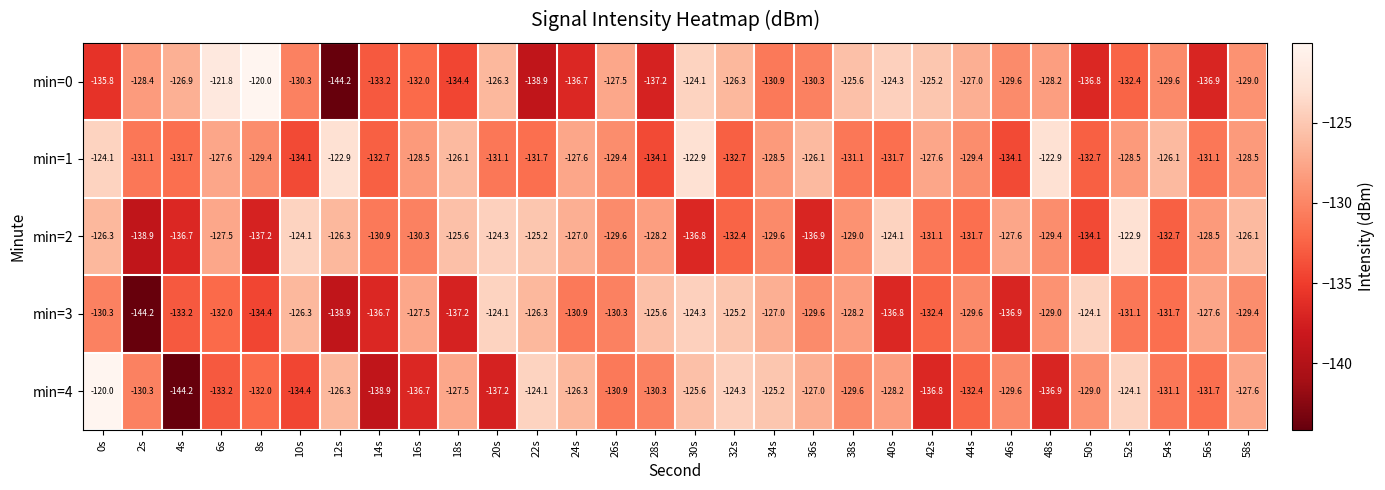

Read the min=2 value at 6s.

-127.5